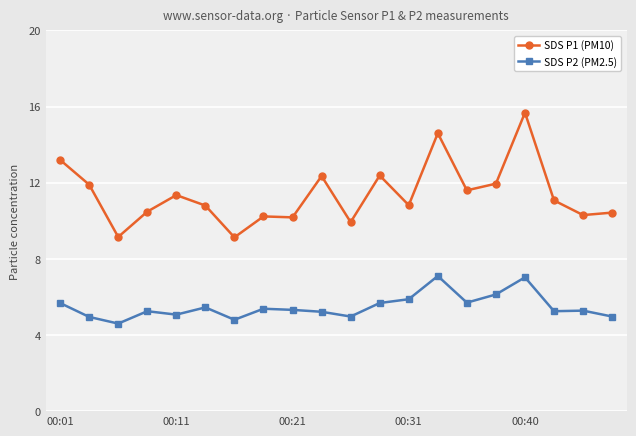

Which series has the largest total across all categories?

SDS P1 (PM10)